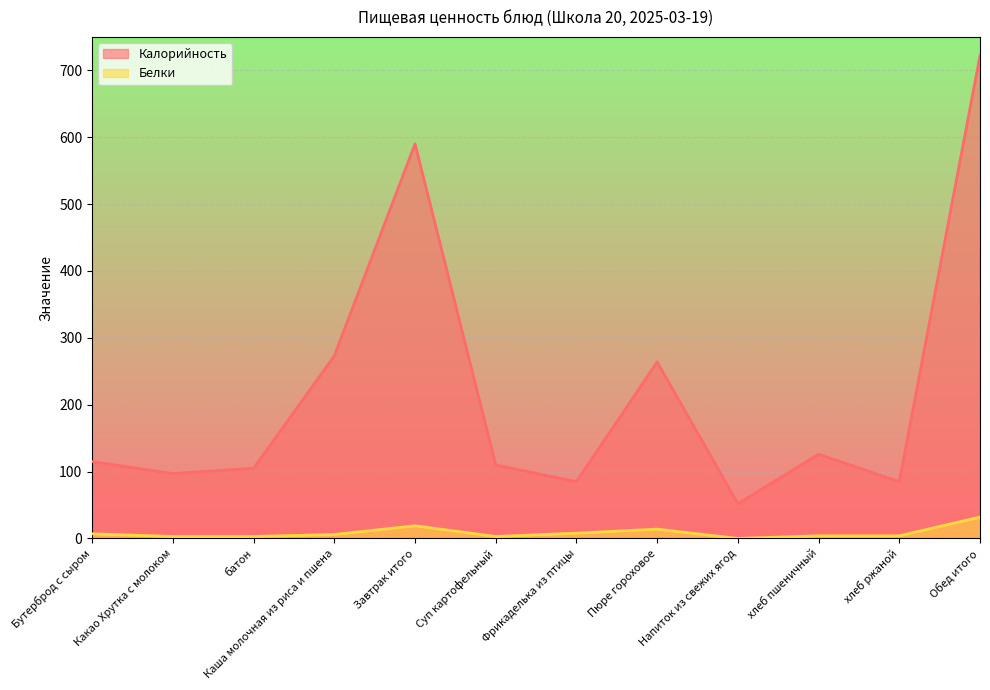

Is it true that Белки equals 6 at Каша молочная из риса и пшена?

True